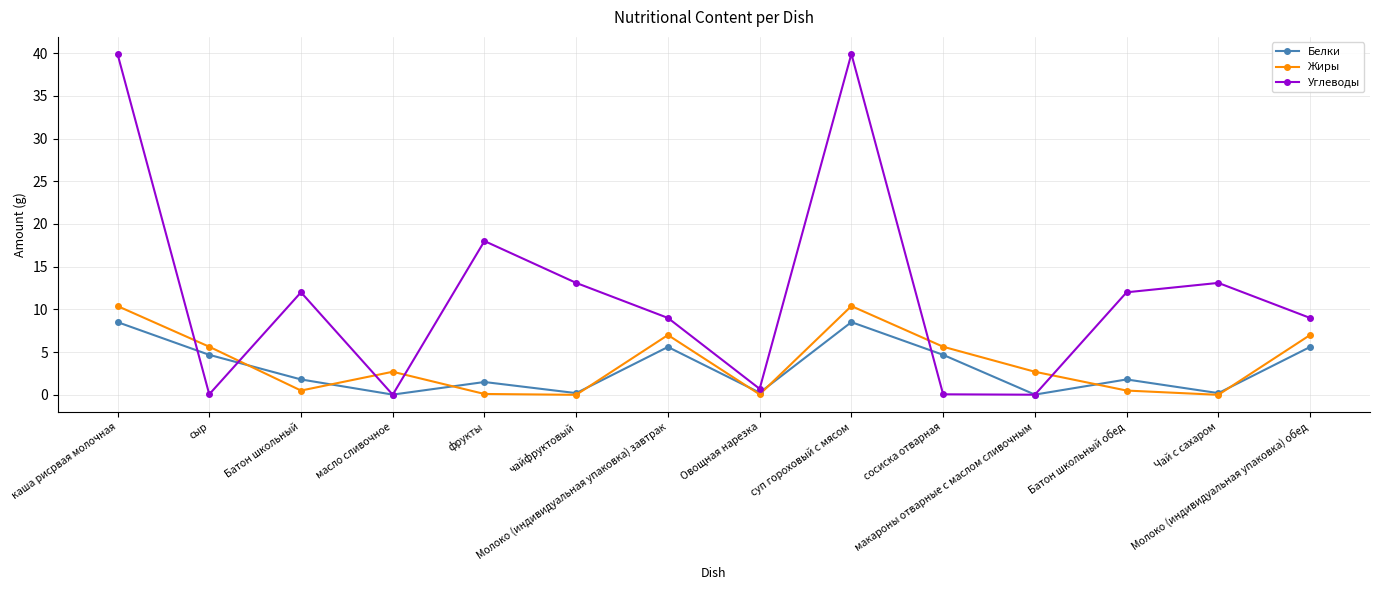

What is the label of the 4th point from the right?

макароны отварные с маслом сливочным